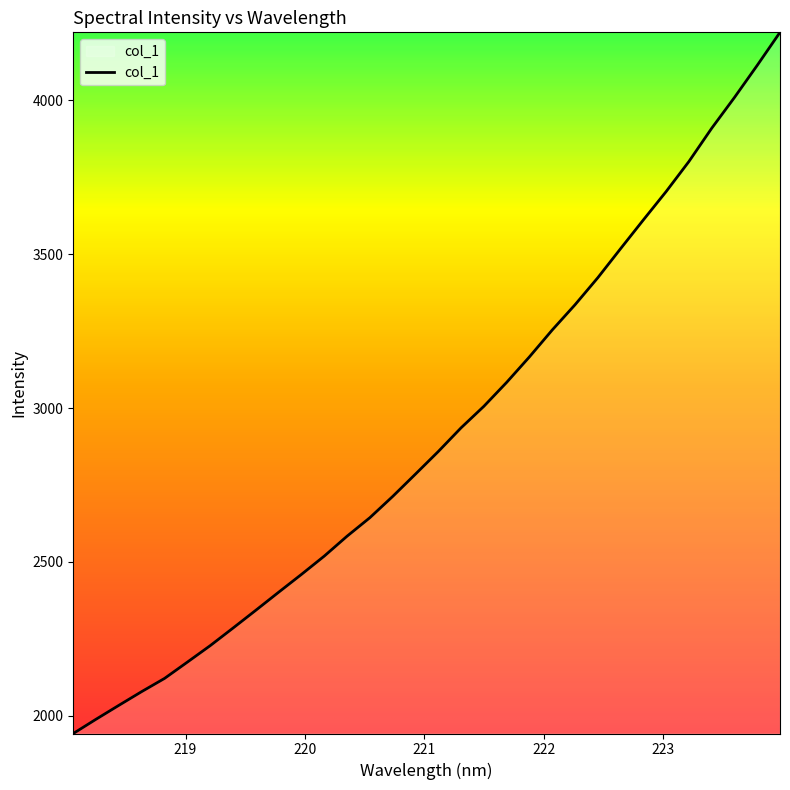

What is the smallest value displayed?

1942.4